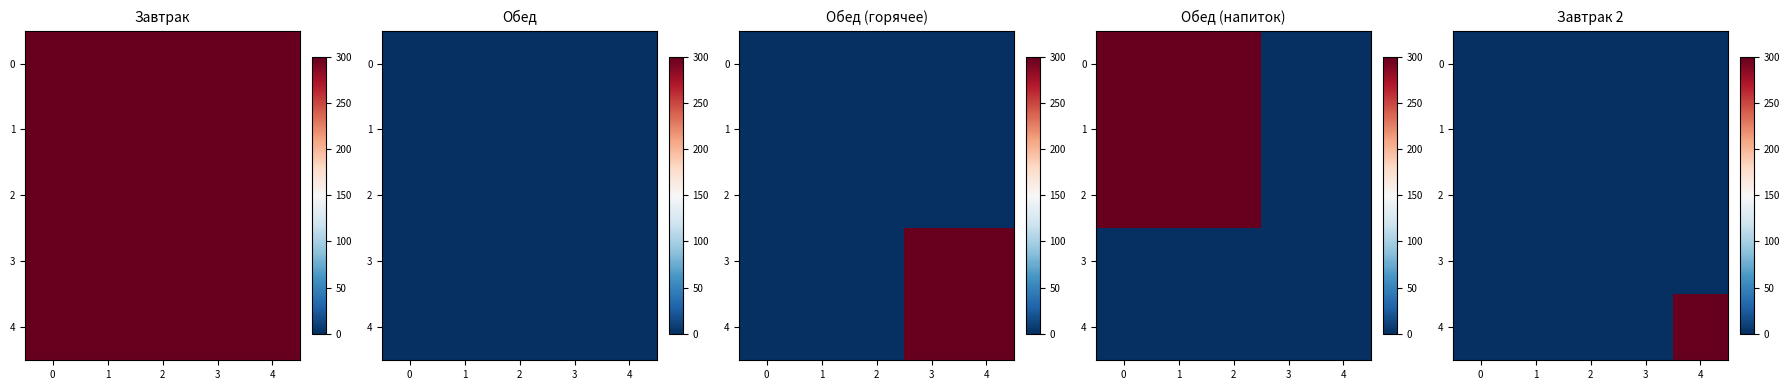

Rank the series at 2 from lowest to highest value.

0, 1, 2, 3, 4